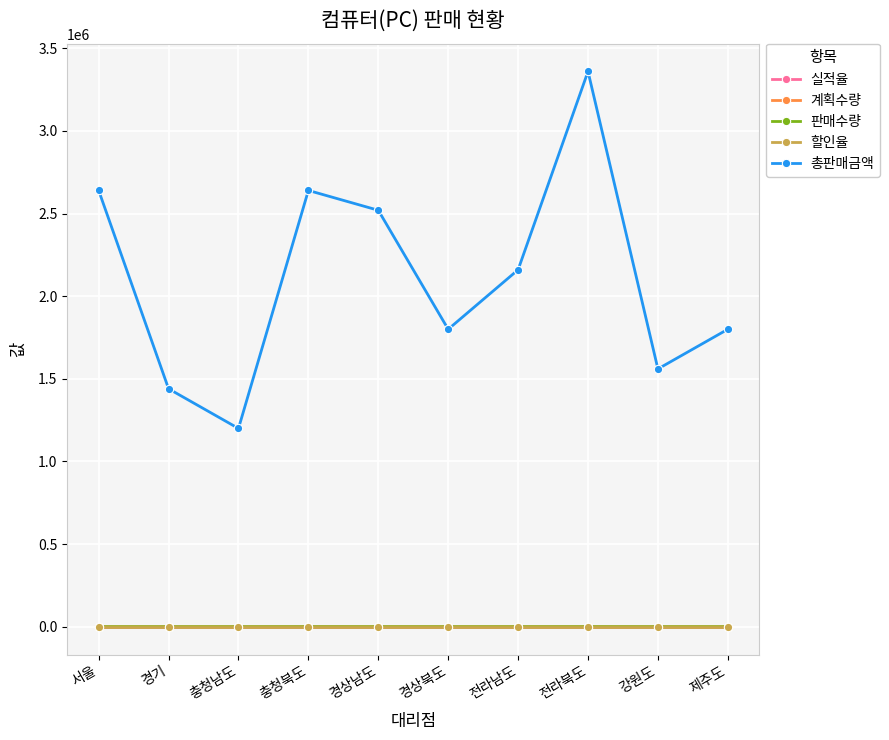

True or false: 계획수량 has more than 1 interior local peaks.

True